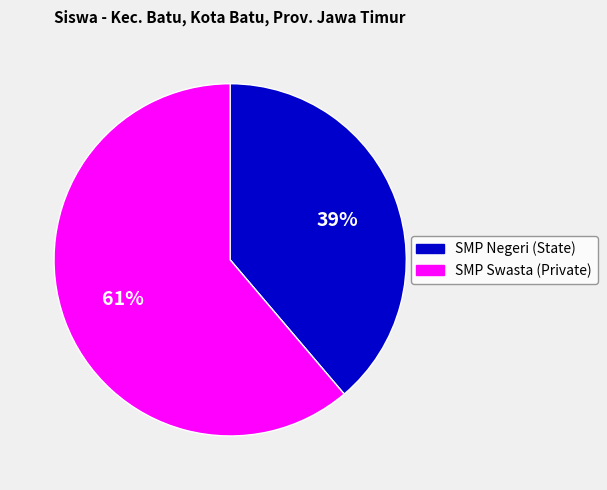

Do SMP Negeri (State) and SMP Swasta (Private) together represent more than half of the pie?

Yes